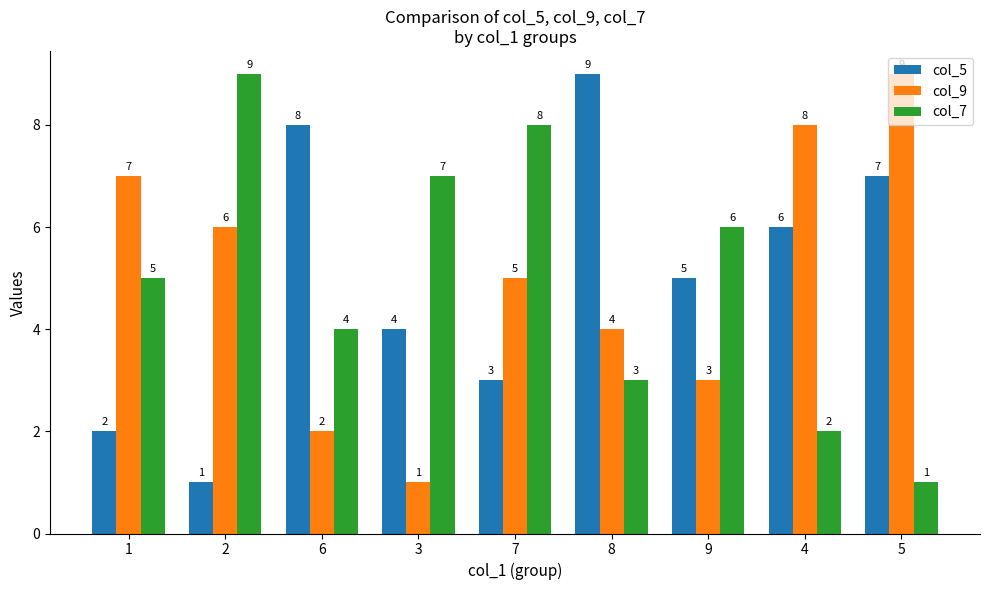

What is the maximum value for col_9?

9